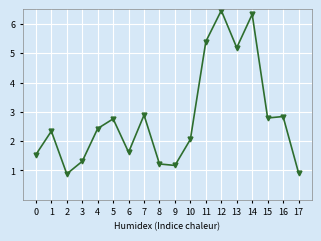

What is the difference between the maximum and minimum values?

5.6